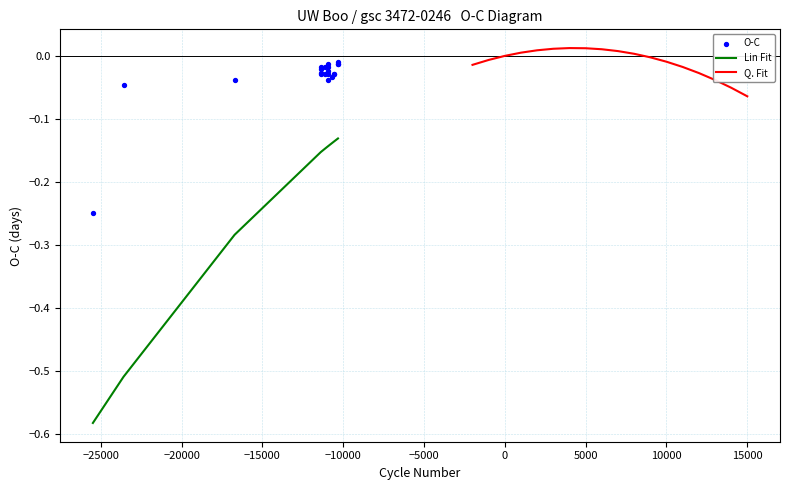

Which series has the widest spread of Y values?

Lin Fit